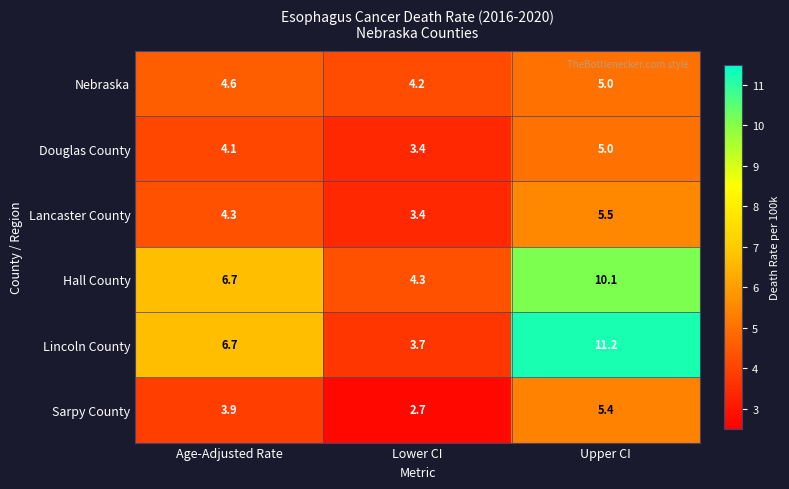

Which series has the largest range (max minus min)?

Lincoln County